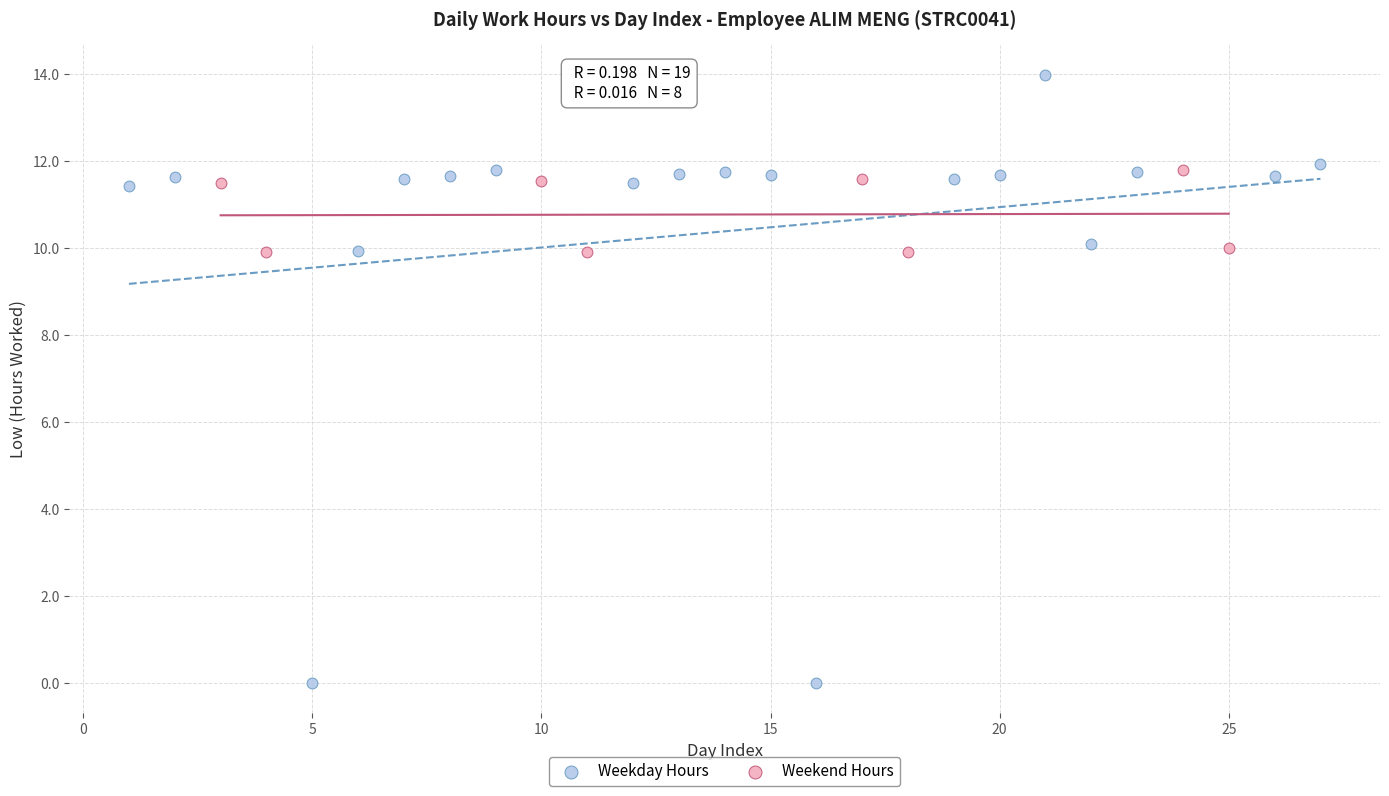

Which series has the largest Y range (max minus min)?

Weekday Hours